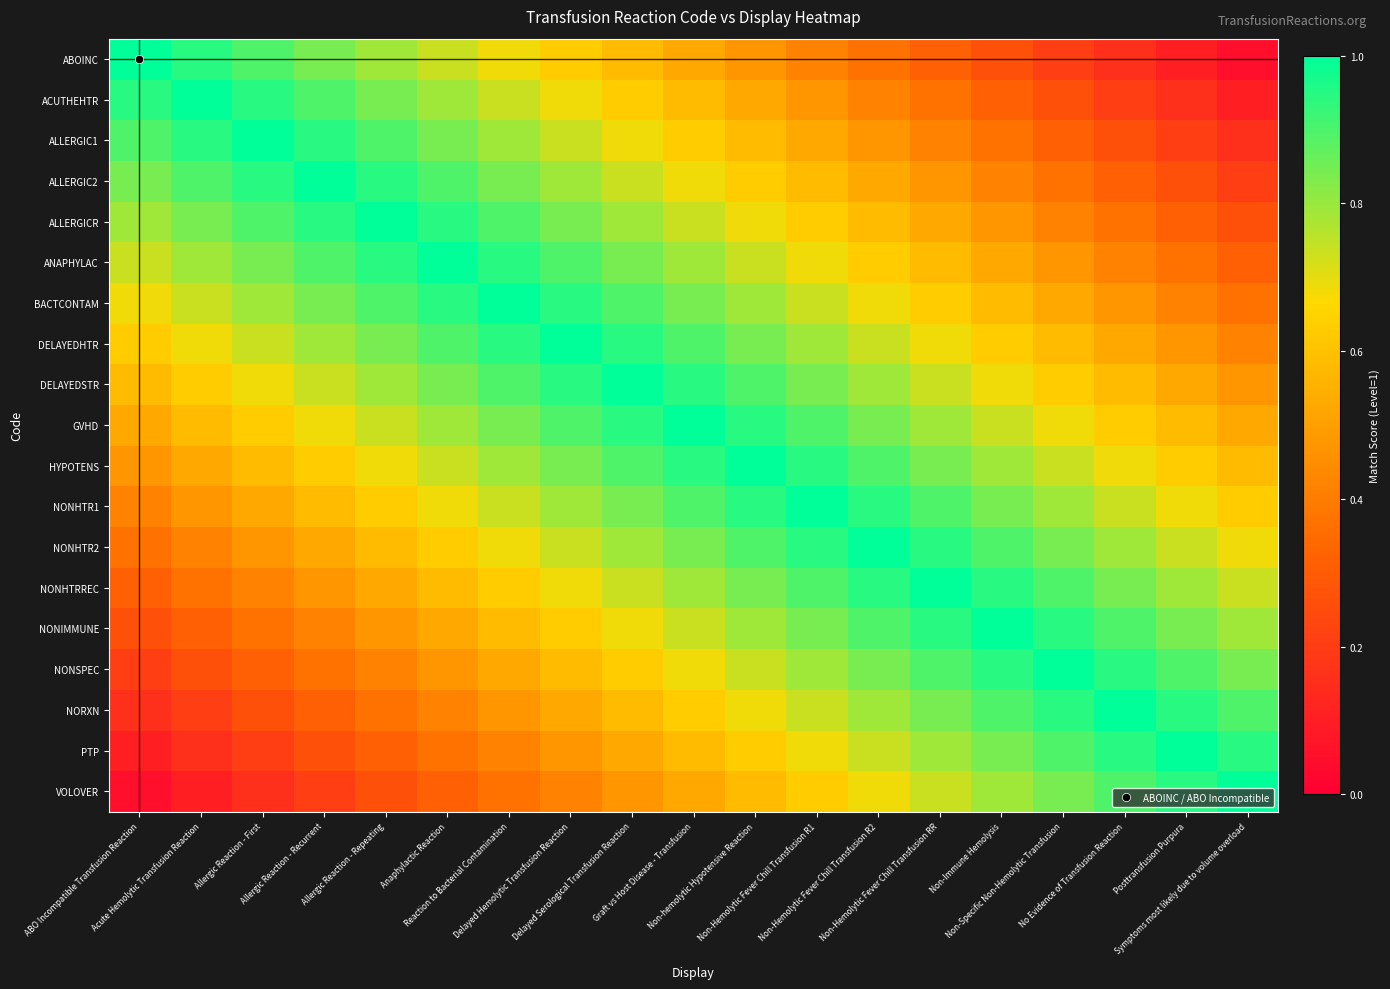

Count the number of categories in the chart.

19